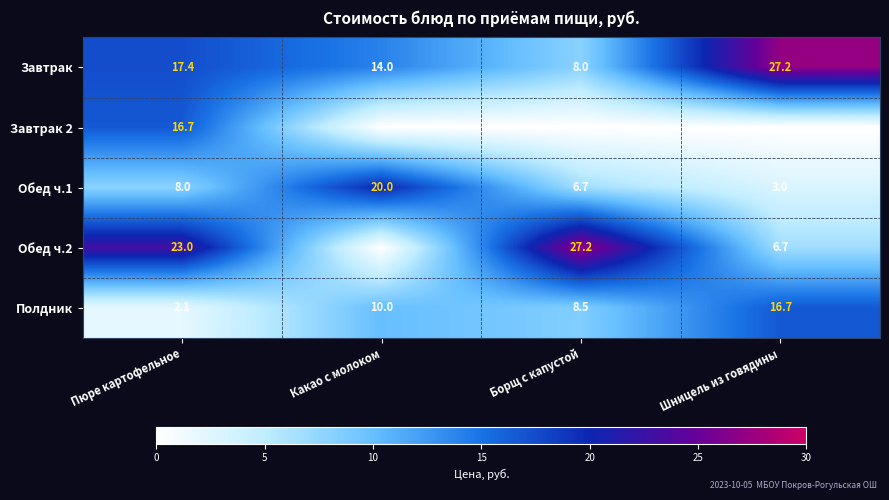

What is the highest value of the Полдник series?

16.7